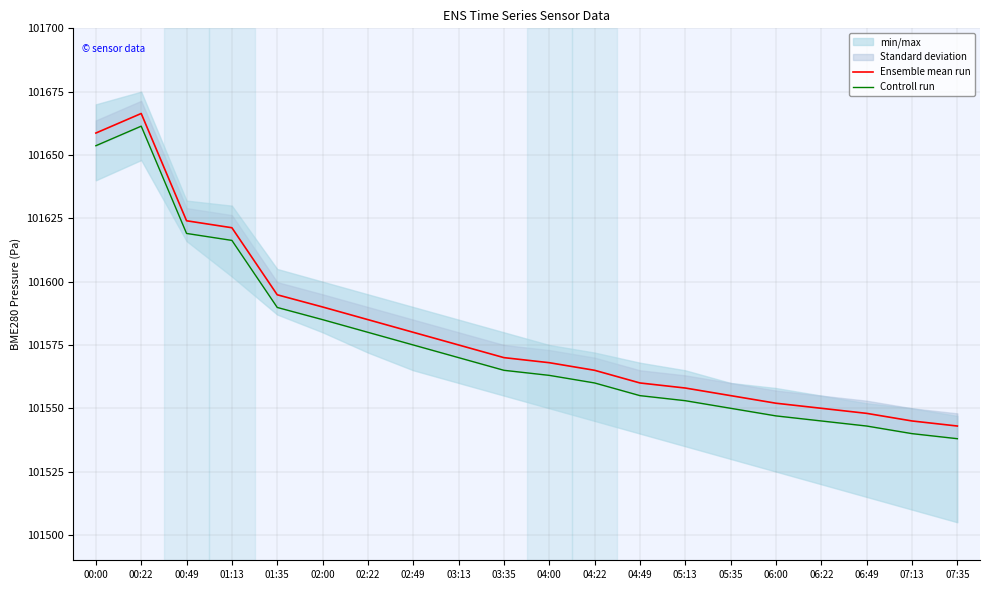

What is the difference between the highest and lowest values at 07:13?

5.0